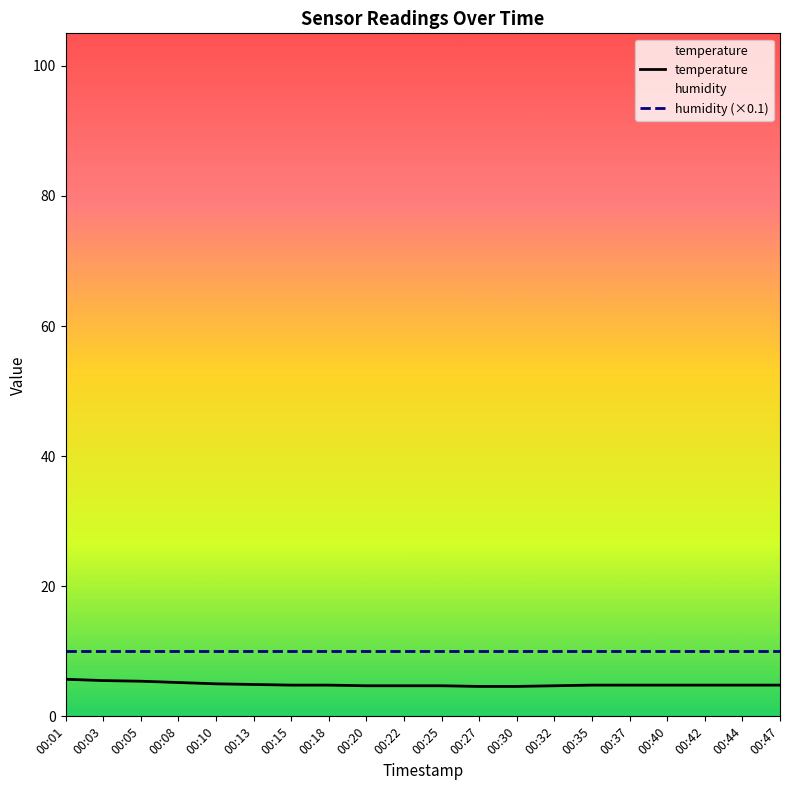

The value of humidity (×0.1) at 00:35 is 10.0. True or false?

True